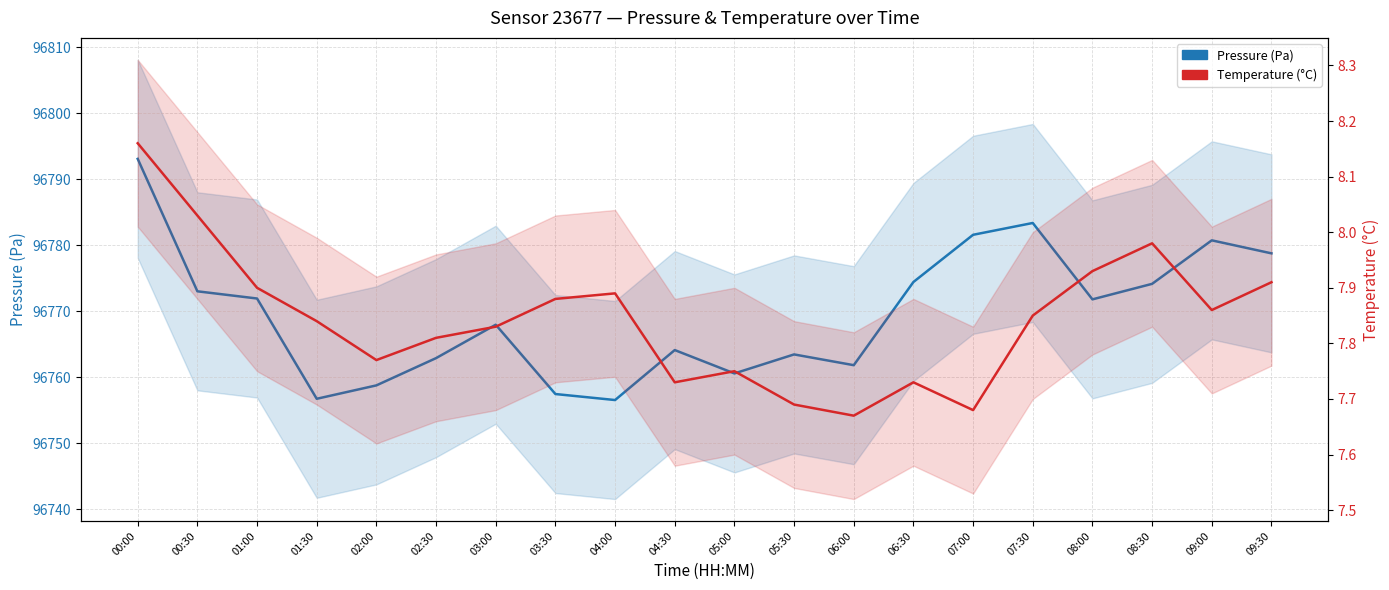

At which category does Pressure (Pa) reach its first local valley?

01:30